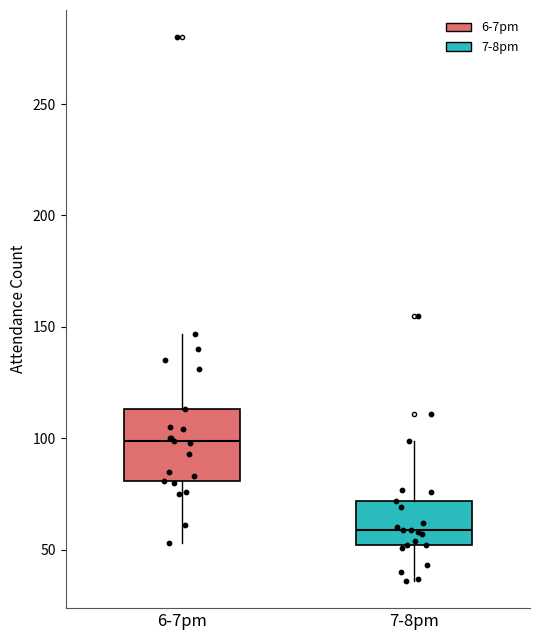

Which box is the tallest, from its lower edge to its upper edge?

6-7pm